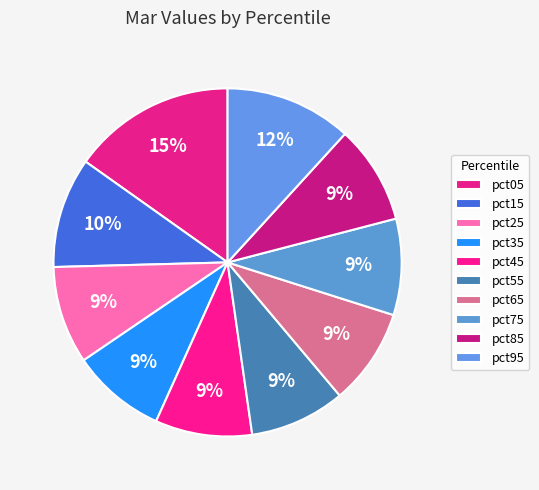

The pct85 slice represents 21% of the pie. True or false?

False